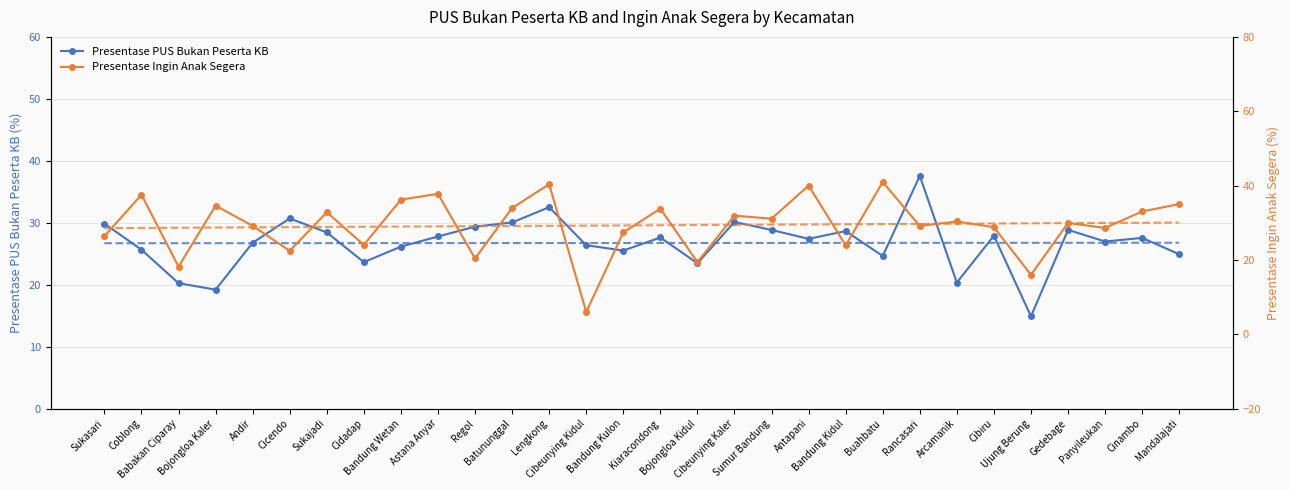

How many intersections are there between Presentase PUS Bukan Peserta KB and Presentase Ingin Anak Segera?

15